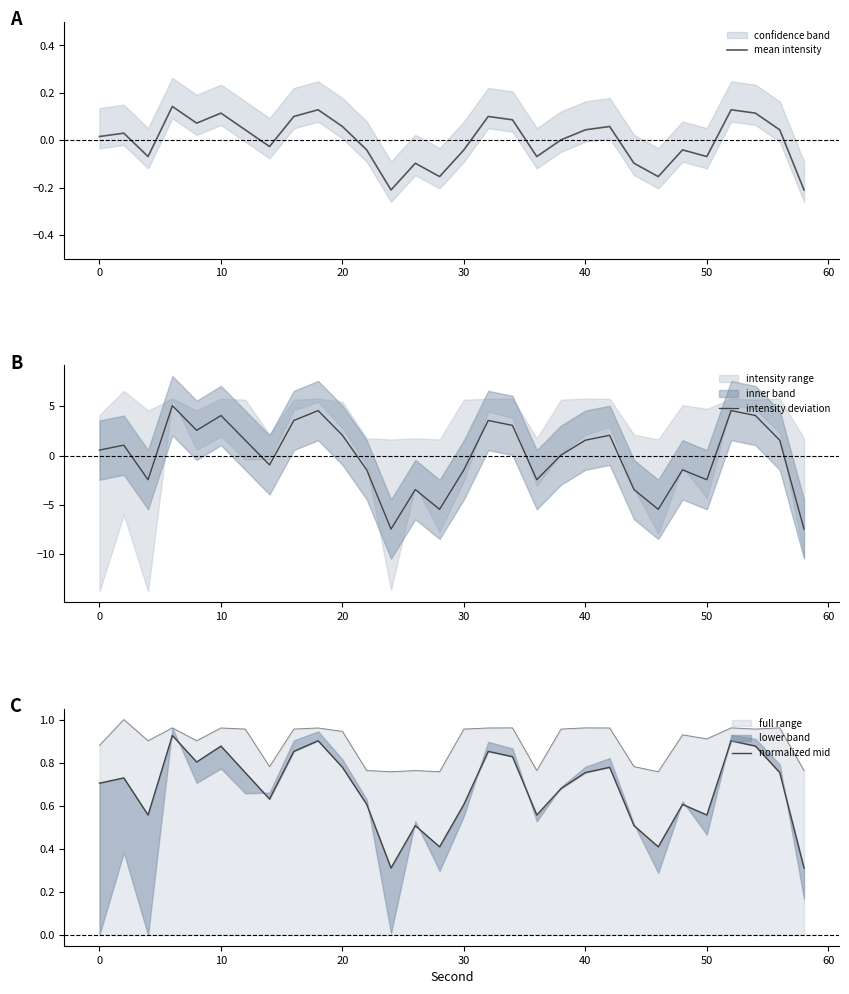

True or false: intensity deviation has more than 0 points higher than both neighbors.

True